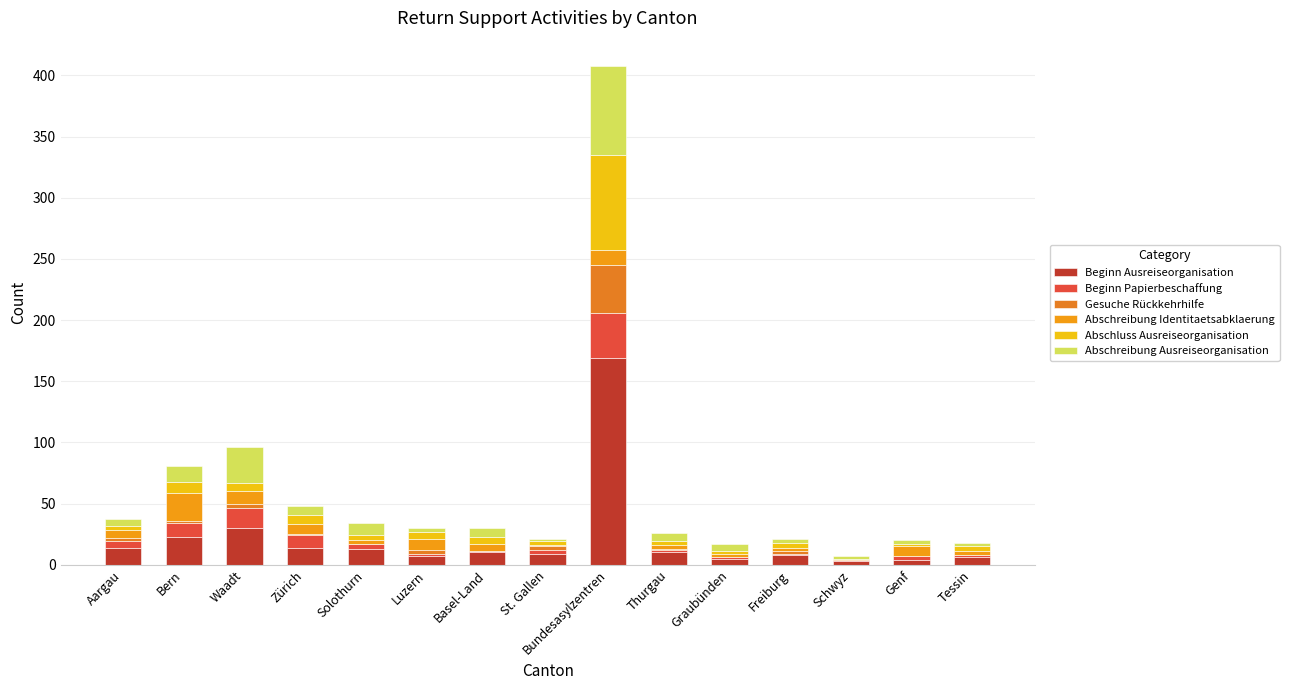

What is the label of the 10th bar from the right?

Luzern